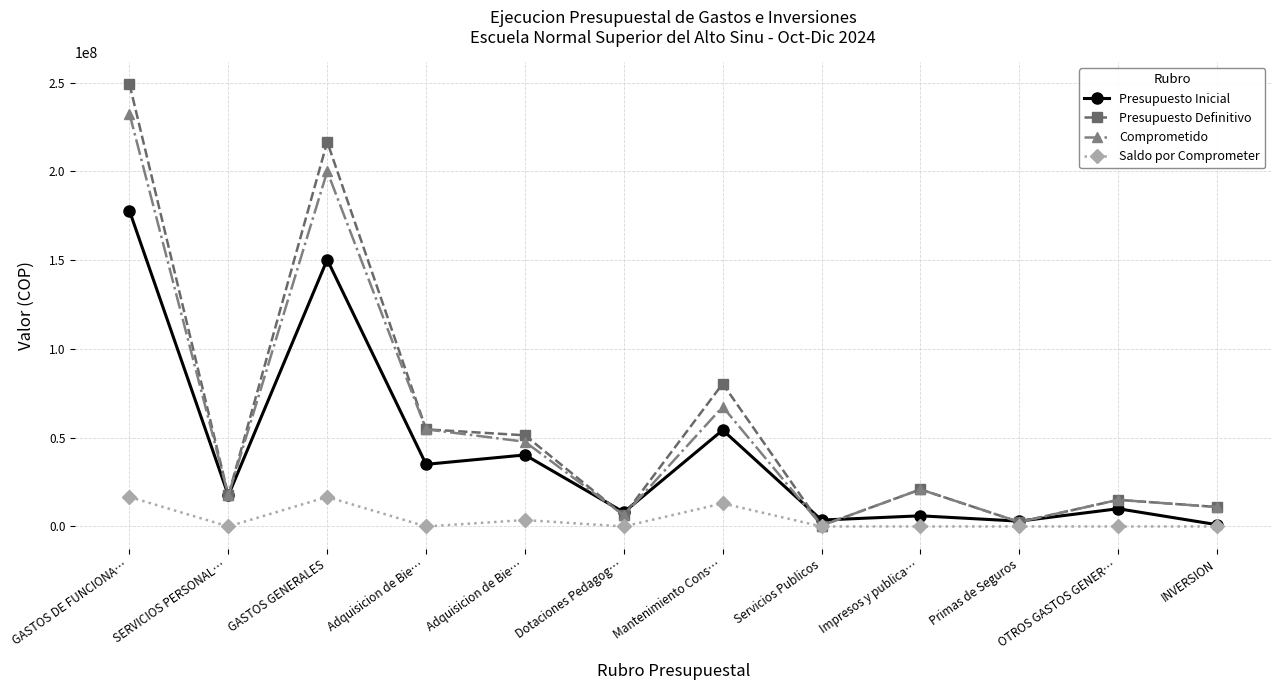

Which category has the lowest value across all series?

SERVICIOS PERSONAL…